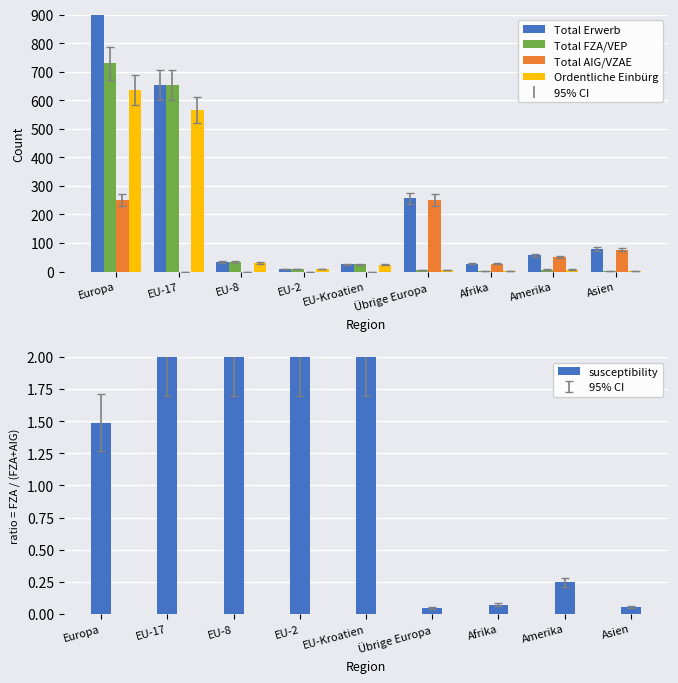

How many positive values does the Total AIG/VZAE series have?

5